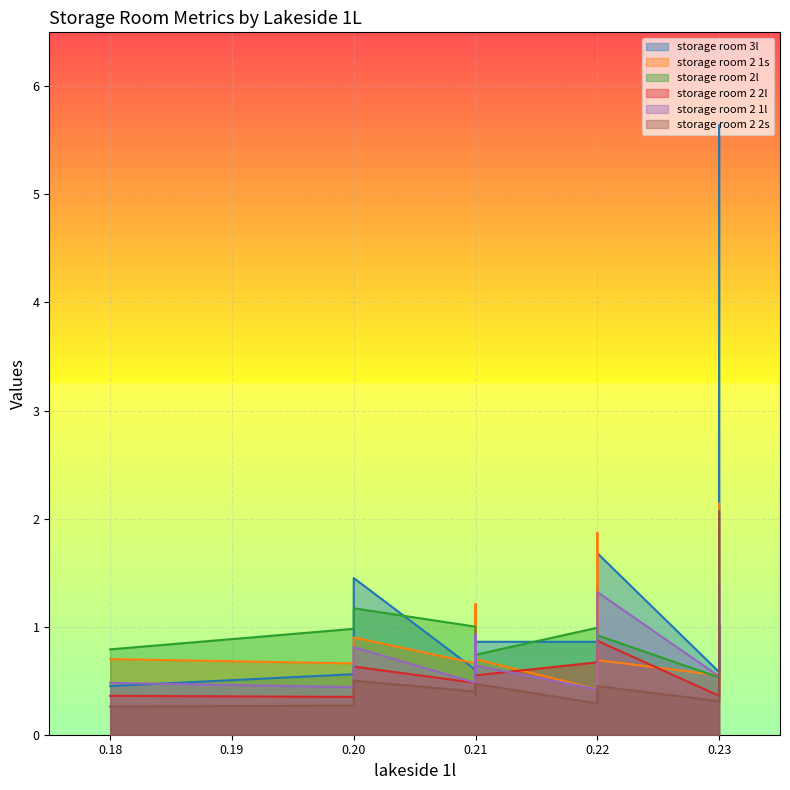

Which series has the largest total across all categories?

storage room 3l